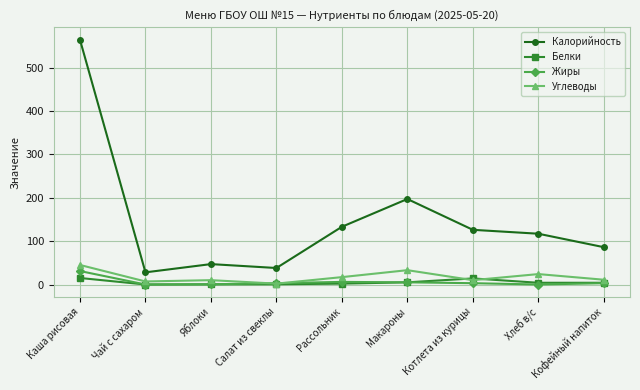

Which series has the largest total across all categories?

Калорийность